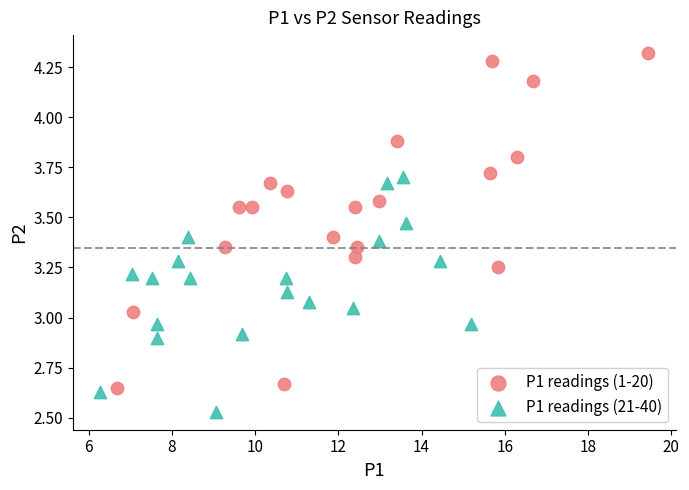

What are all the series names shown in the legend?

P1 readings (1-20), P1 readings (21-40)